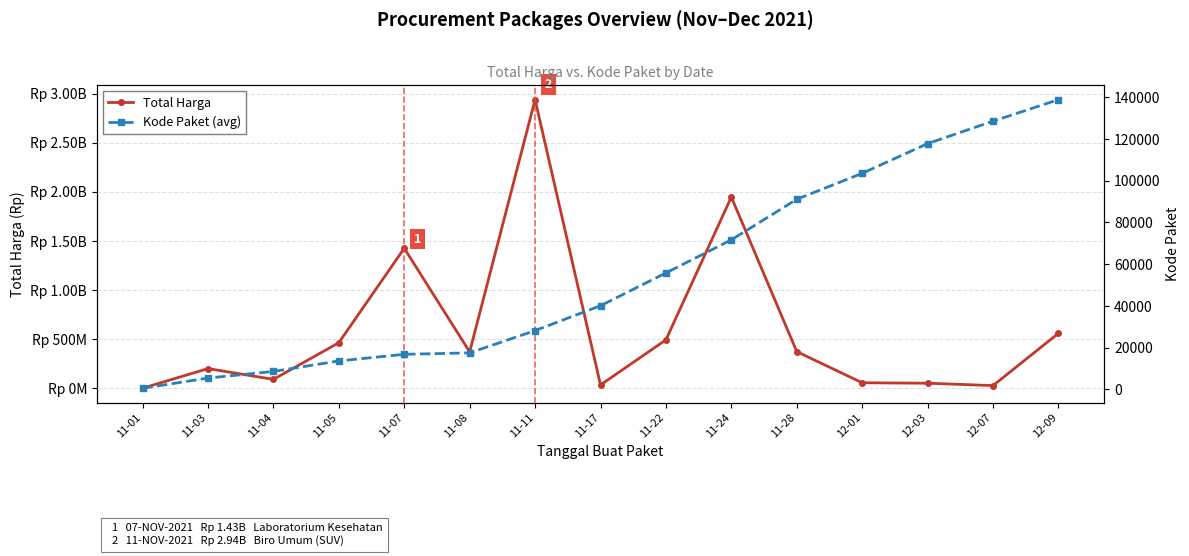

What is the sum of all Total Harga values?

9034264485